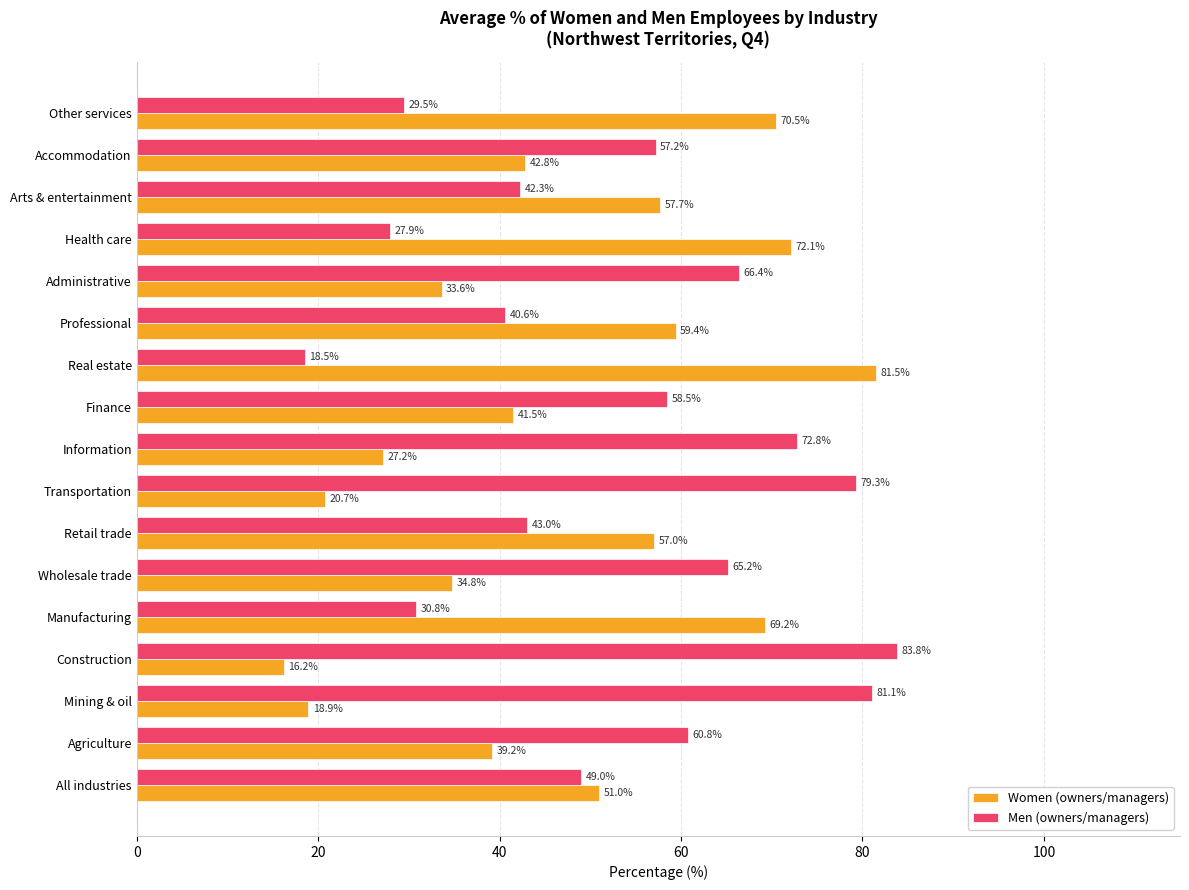

What are all the series names shown in the legend?

Women (owners/managers), Men (owners/managers)